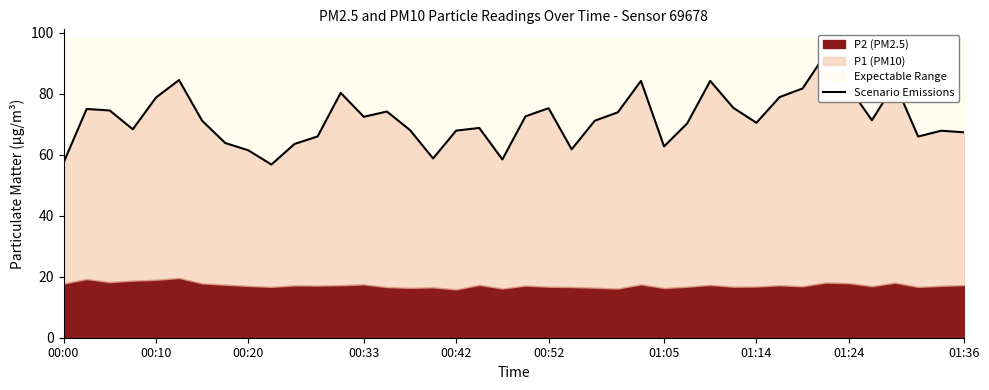

At which label is the value closest to 75?

00:10